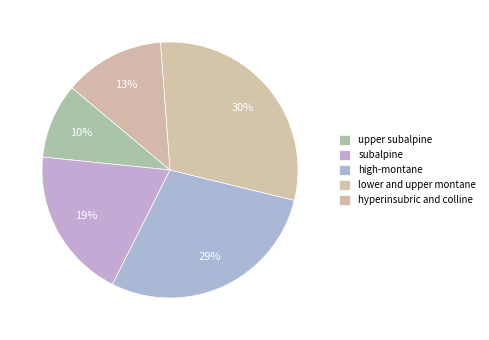

Which slice is the largest?

lower and upper montane